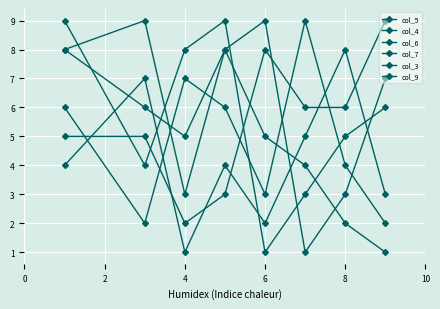

Reading right to left, transcribe all the data shown in this chart.

col_5: 7	3	1	9	8	5	6	8
col_4: 2	4	9	3	6	7	2	6
col_6: 6	5	3	1	9	8	4	9
col_7: 3	8	5	2	4	1	7	4
col_3: 9	6	6	8	3	2	5	5
col_9: 1	2	4	5	8	3	9	8